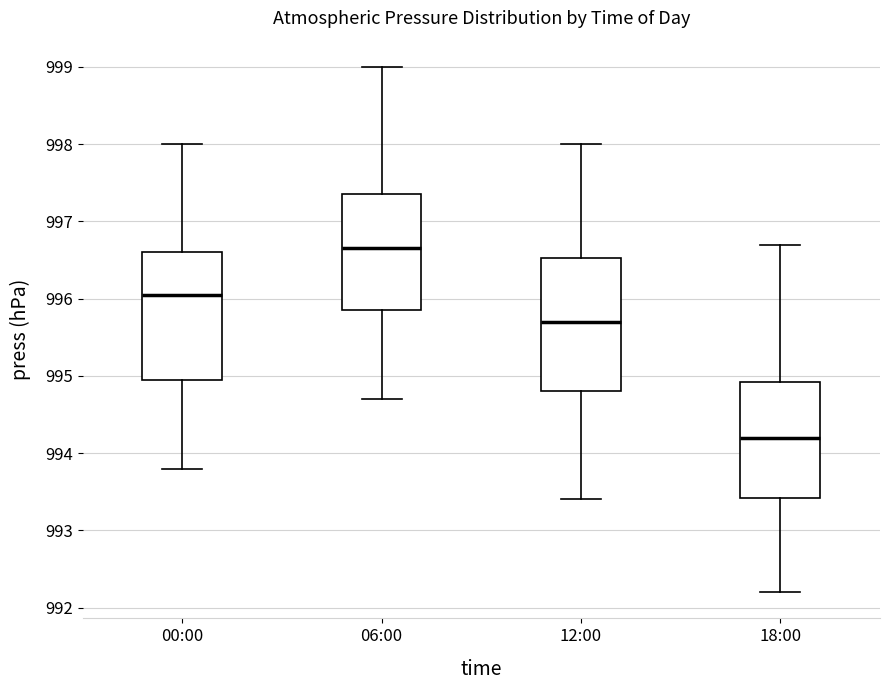

Reading left to right, transcribe this box plot: for each box, give where its median line is, the range the box spans, and where its two whiskers end, as read against the y-axis. The values are not printed on the chart, so give them approximately, as read against the axis.

00:00: median 996.1, box 995.0 to 996.6, whiskers 993.8 to 998.0
06:00: median 996.7, box 995.9 to 997.4, whiskers 994.7 to 999.0
12:00: median 995.7, box 994.8 to 996.5, whiskers 993.4 to 998.0
18:00: median 994.2, box 993.4 to 994.9, whiskers 992.2 to 996.7